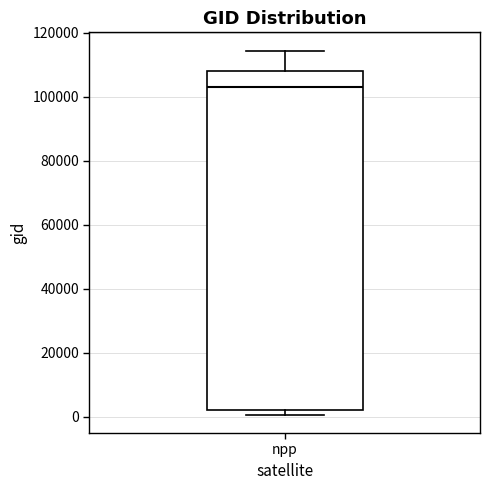

Transcribe this box plot: give where the median line is, the range the box spans, and where the two whiskers end, as read against the y-axis. The values are not printed on the chart, so give them approximately, as read against the axis.

median 104000, box 2000 to 108000, whiskers 0 to 114000